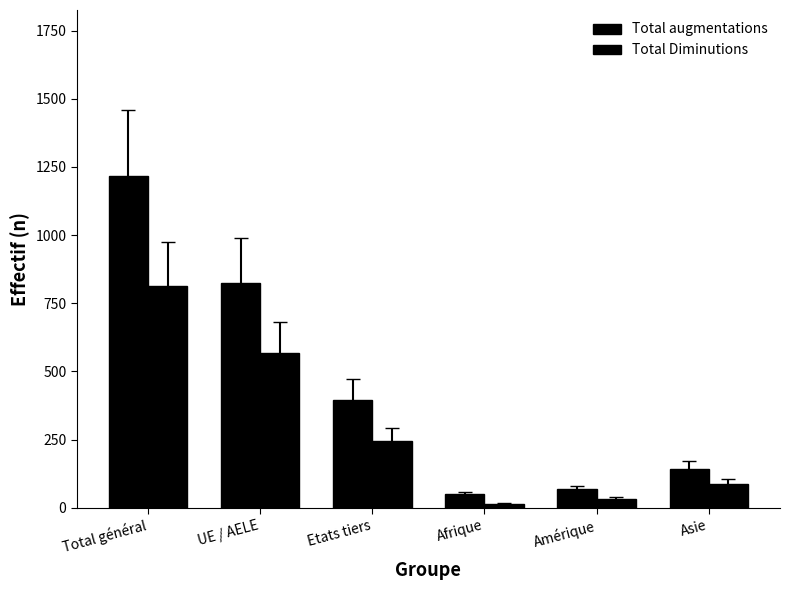

Is the value of Total augmentations at Afrique greater than the value of Total Diminutions at Amérique?

Yes